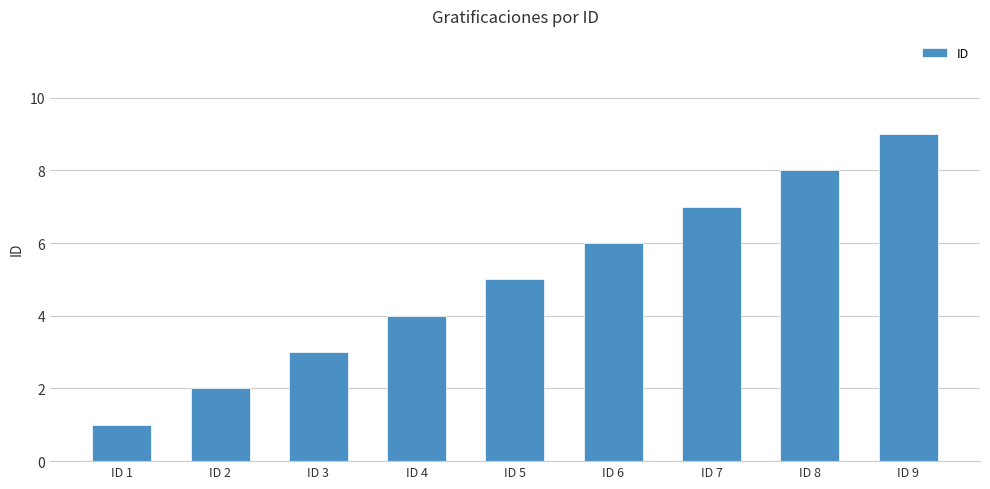

Reading left to right, transcribe all the data shown in this chart.

ID 1=1	ID 2=2	ID 3=3	ID 4=4	ID 5=5	ID 6=6	ID 7=7	ID 8=8	ID 9=9